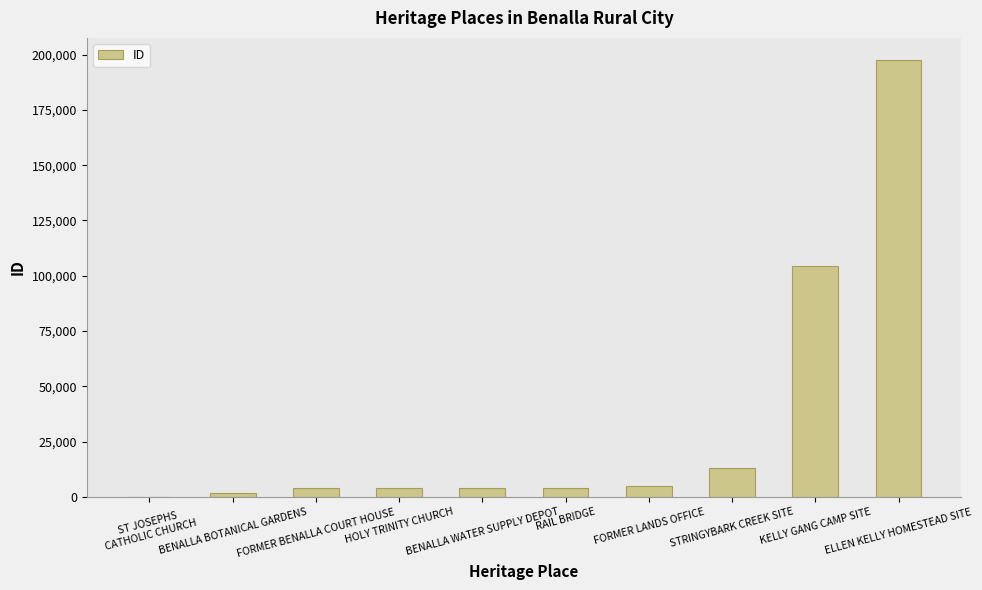

What is the maximum value shown in the chart?

197646